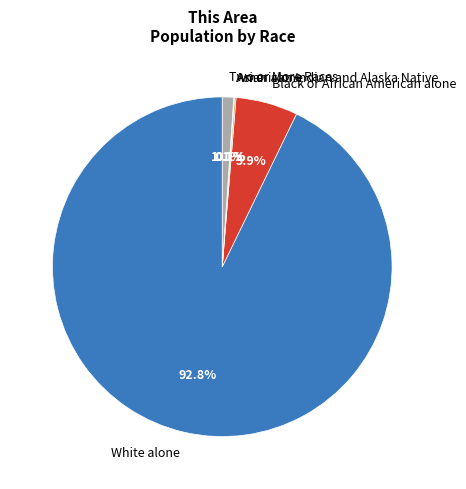

What portion of the pie excludes Black or African American alone?

94.1%